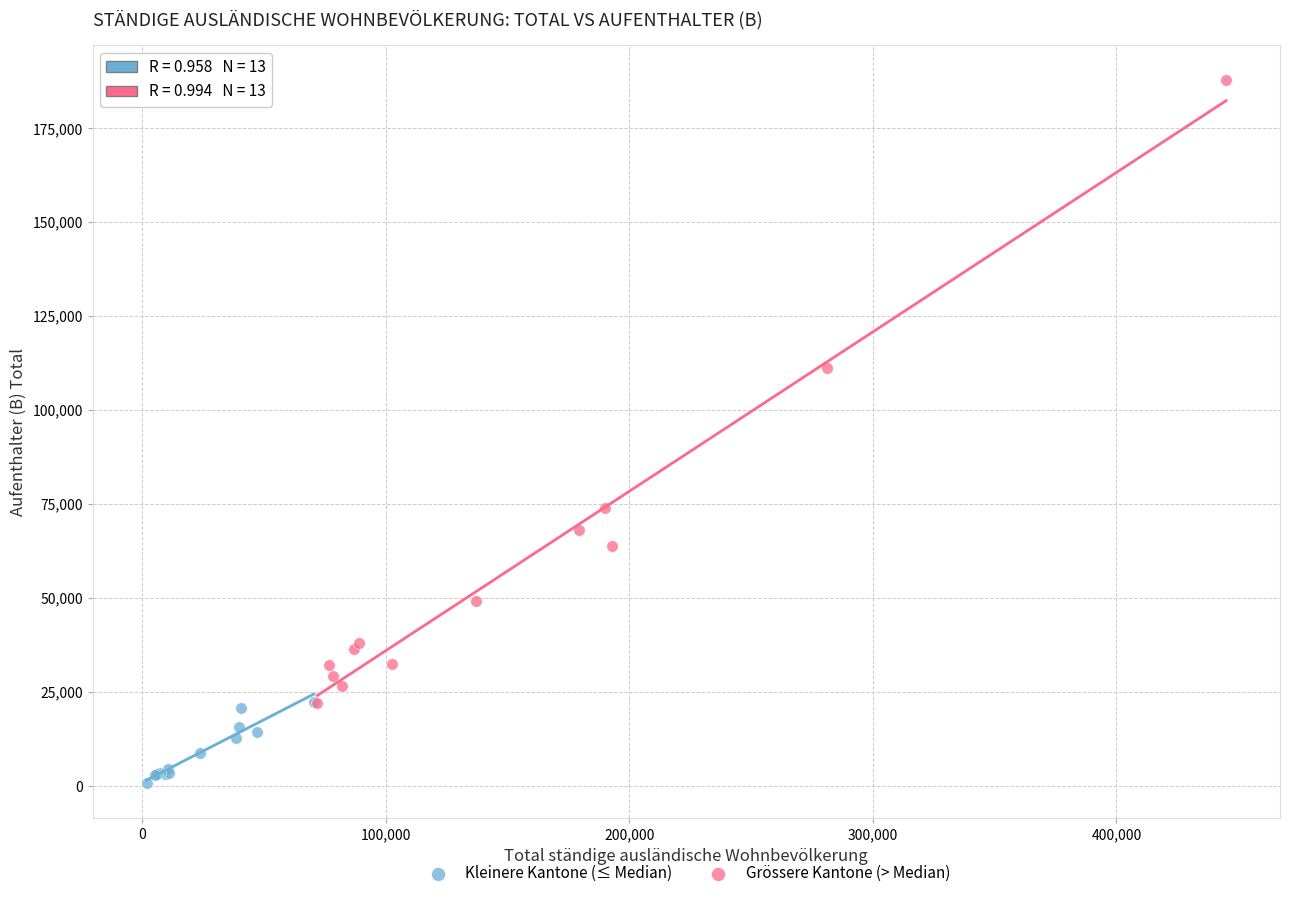

Which series has the largest Y range (max minus min)?

Grössere Kantone (> Median)